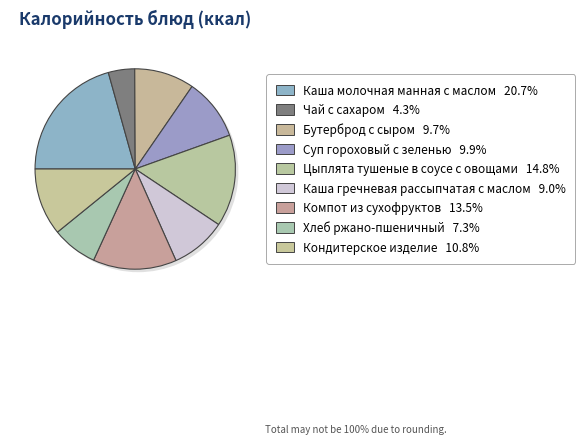

Is there any slice that represents more than half of the pie?

No